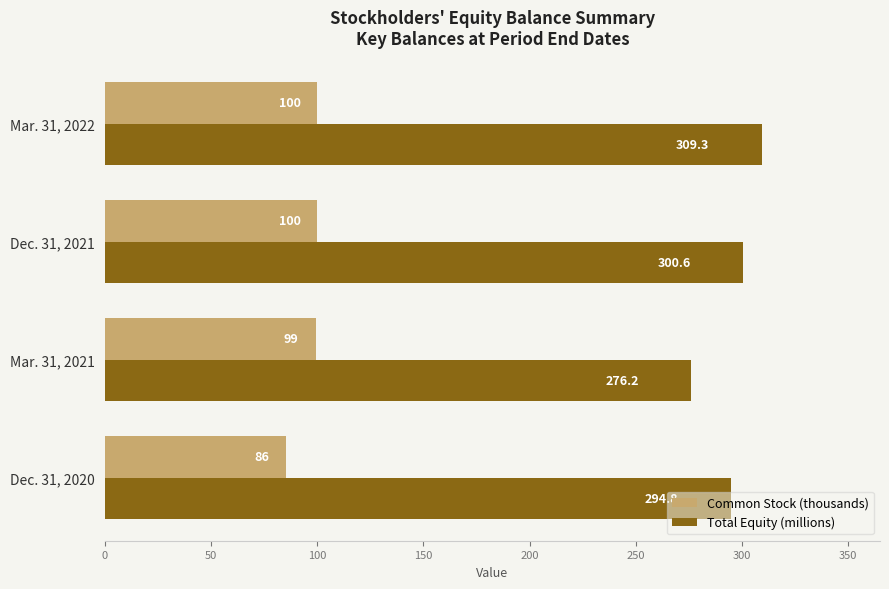

True or false: Common Stock (thousands) has a value of 46.7 at Dec. 31, 2021.

False